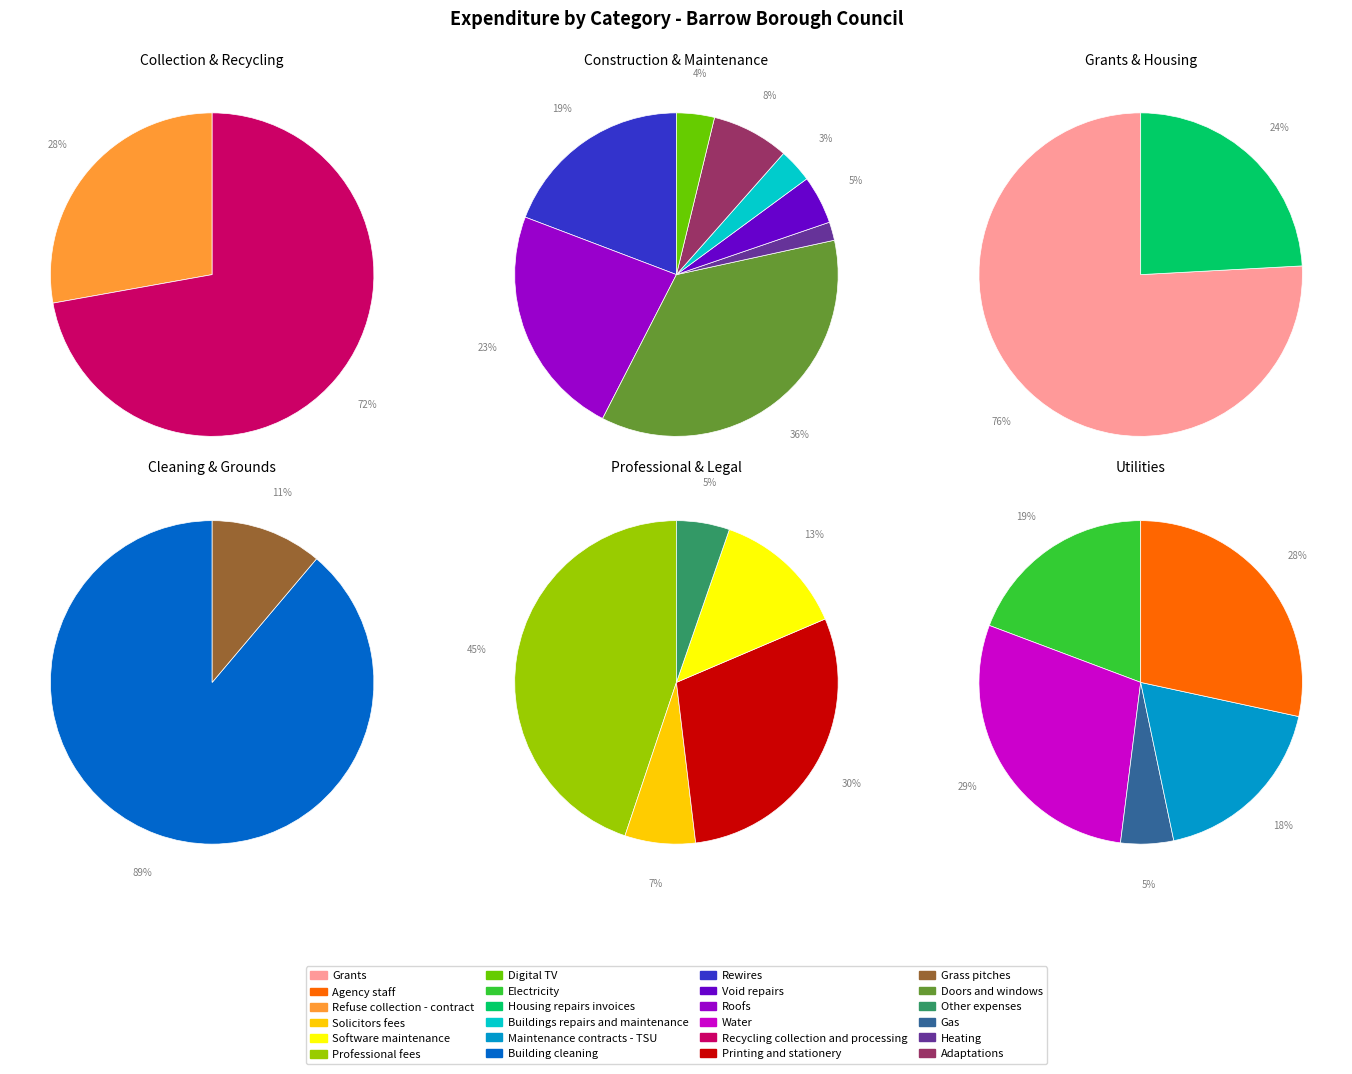

To the nearest percent, what is the difference between the largest and smallest slice percentages?

41%